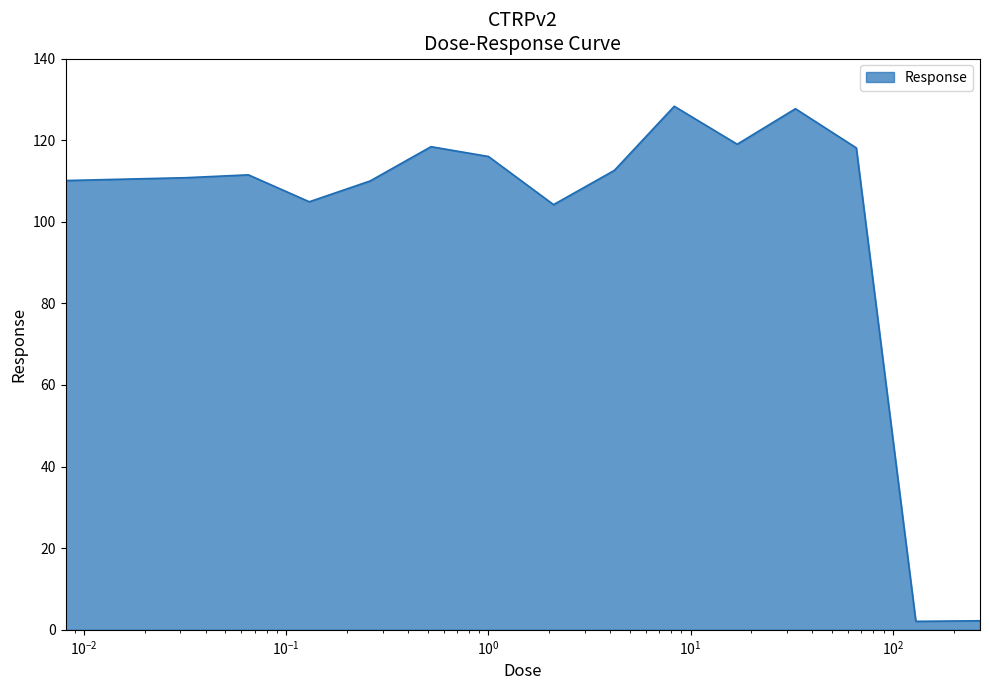

What is the difference between the maximum and minimum values?

126.2